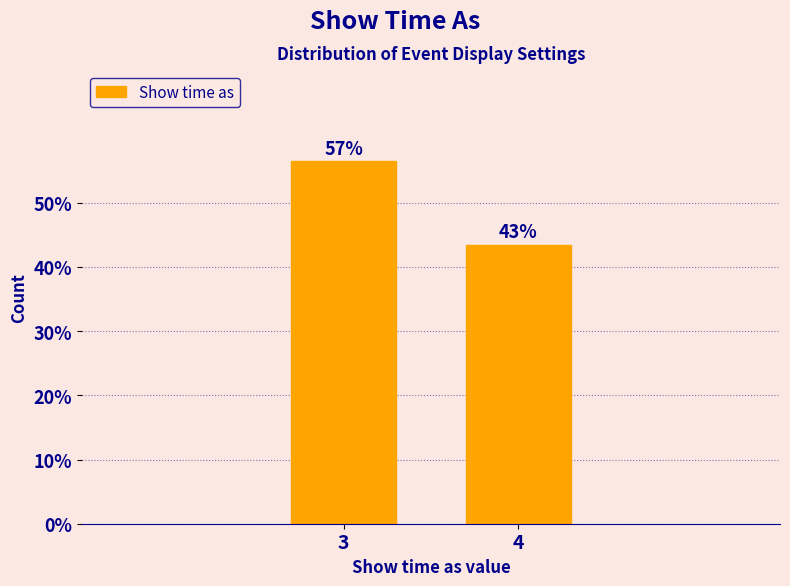

How many bars are there in total?

2